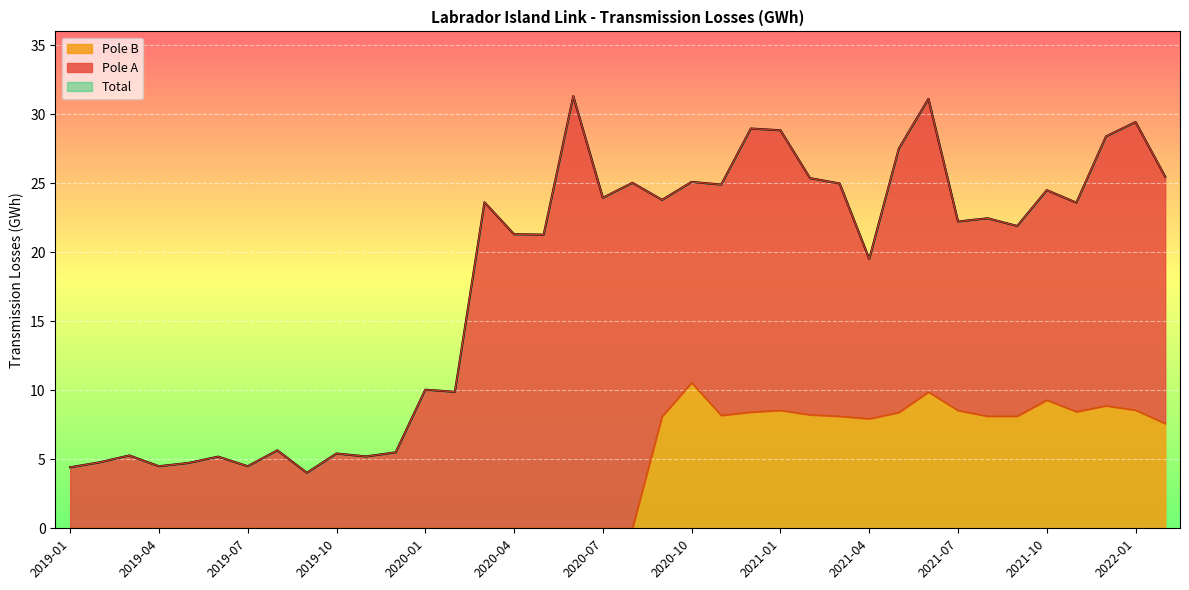

How many positive values does the Pole B series have?

18